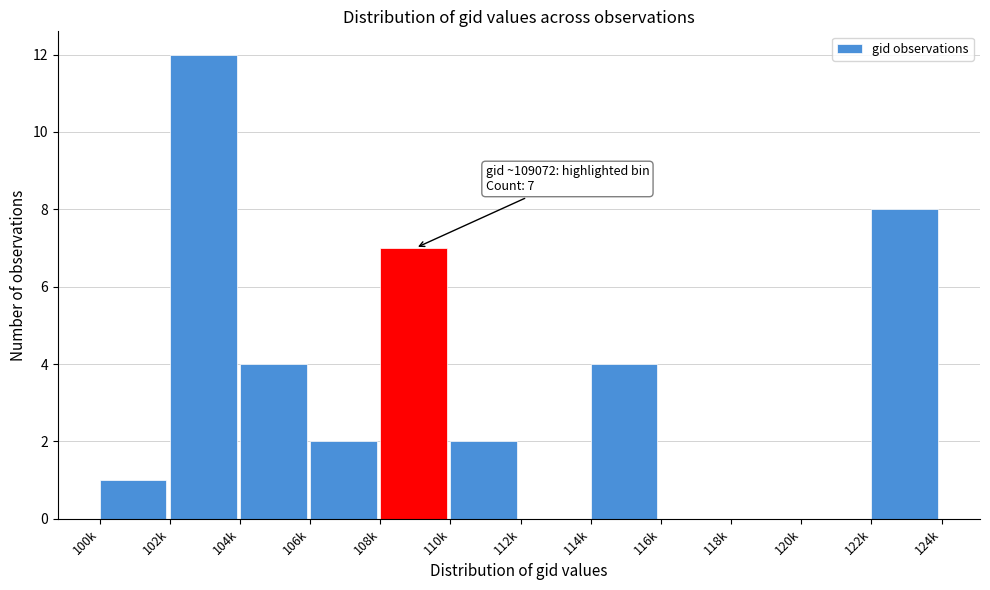

Reading left to right, transcribe all the data shown in this chart.

100k=1	102k=12	104k=4	106k=2	108k=7	110k=2	112k=0	114k=4	116k=0	118k=0	120k=0	122k=8